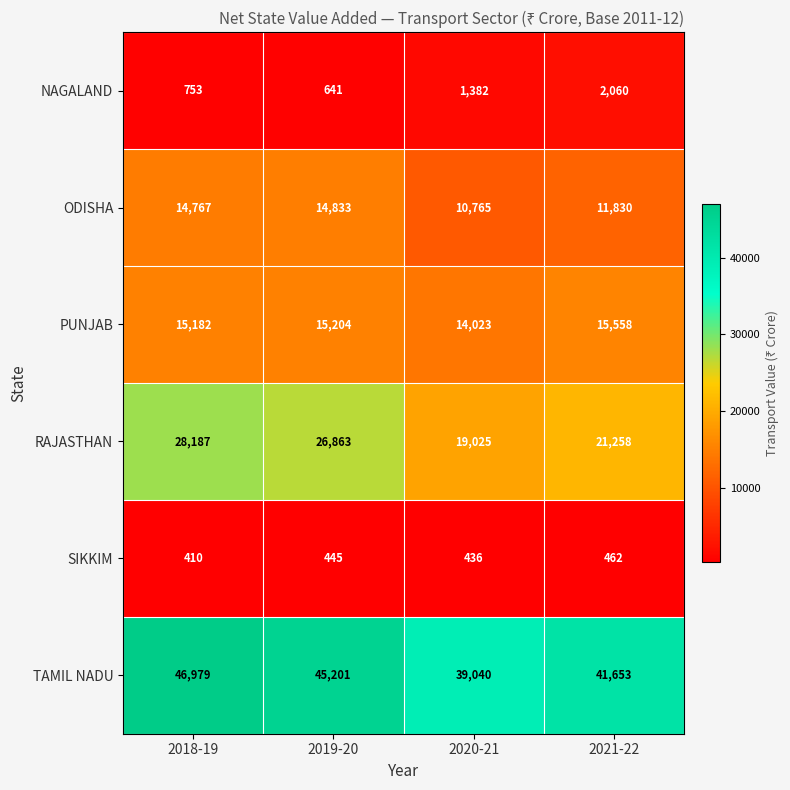

Between 2018-19 and 2019-20, which series saw the biggest shift?

TAMIL NADU